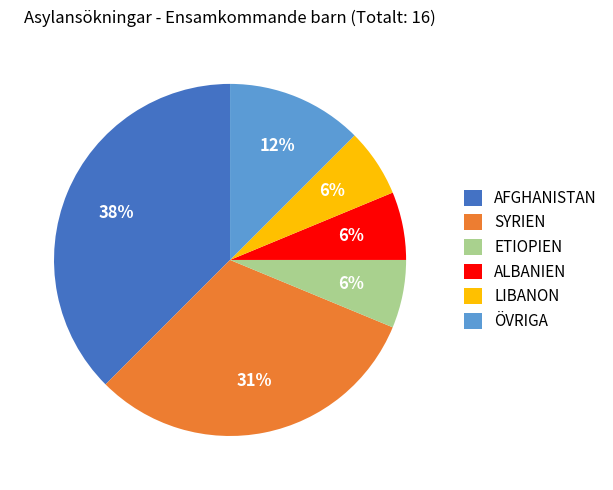

Does SYRIEN account for over 50% of the chart?

No